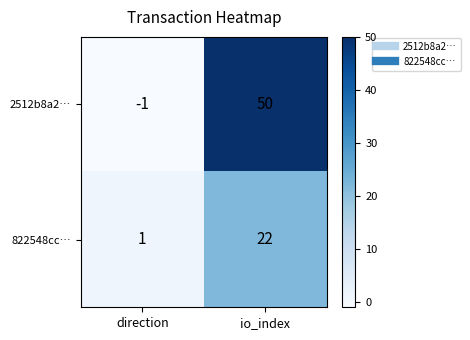

At which category is the sum across all series the highest?

io_index